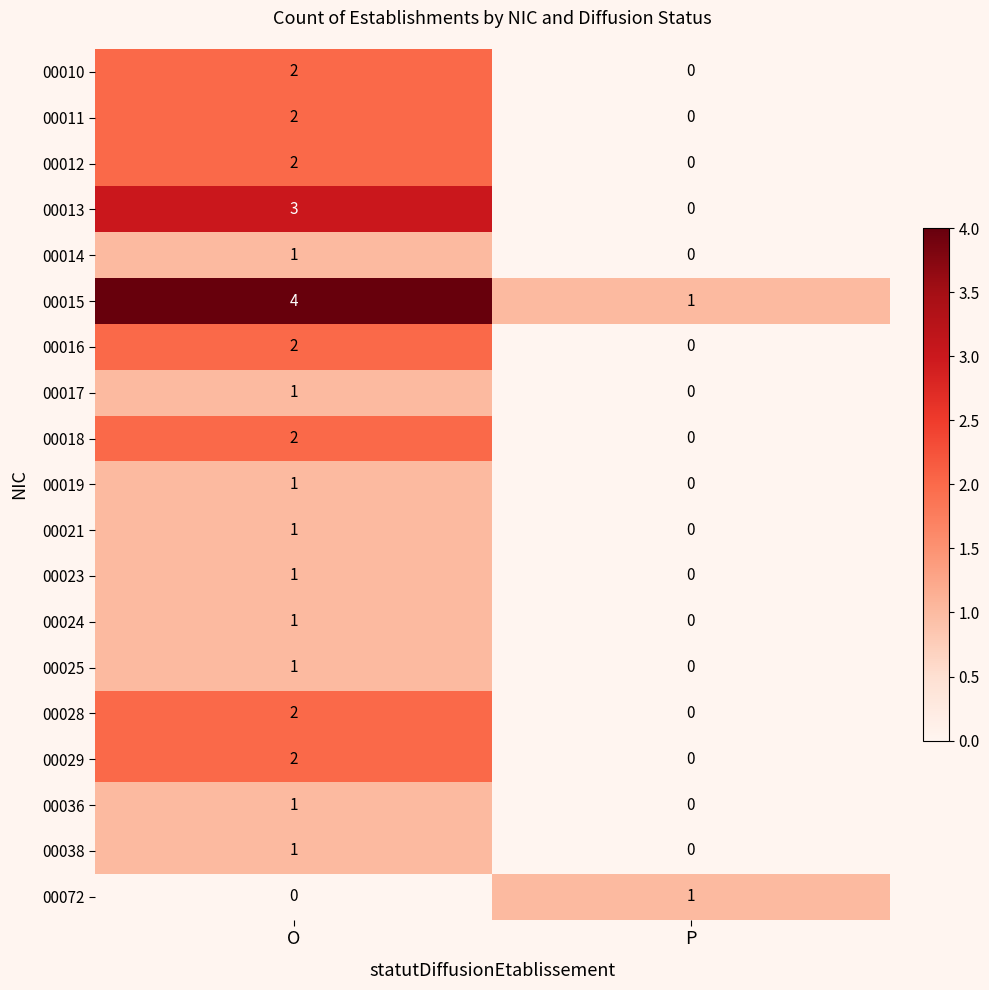

The 00024 series shows 2 at O. True or false?

False